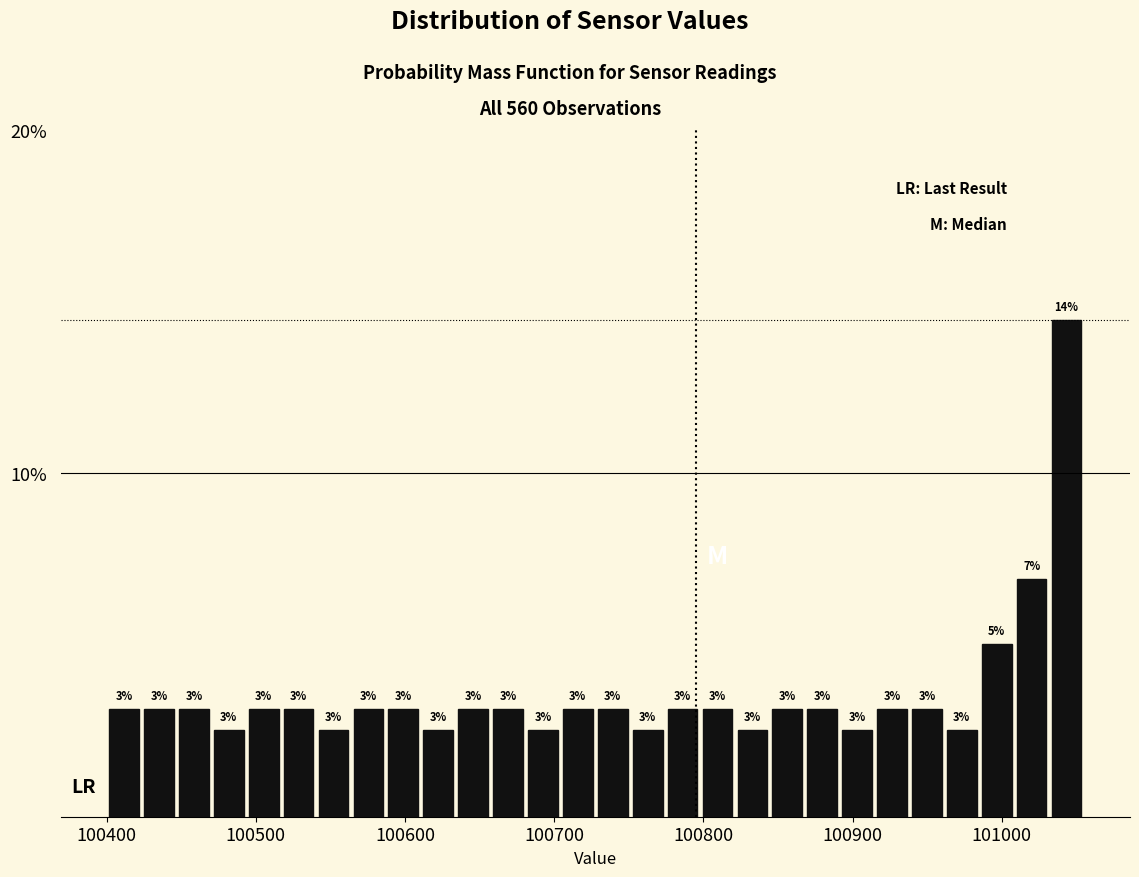

Around what value on the x-axis is the tallest bar? Give the approximate position of its centre, as read against the axis.

101040